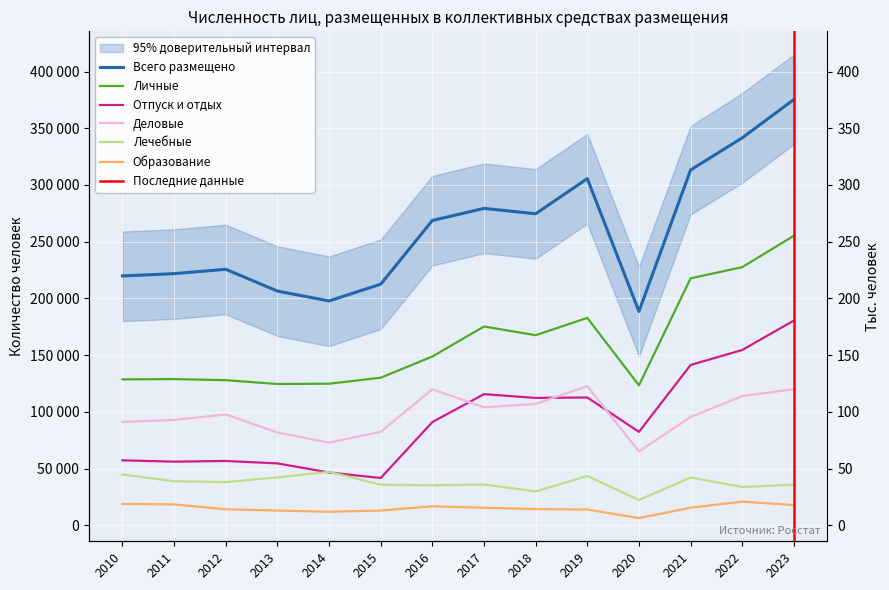

At which category does Всего размещено reach its first local peak?

2012